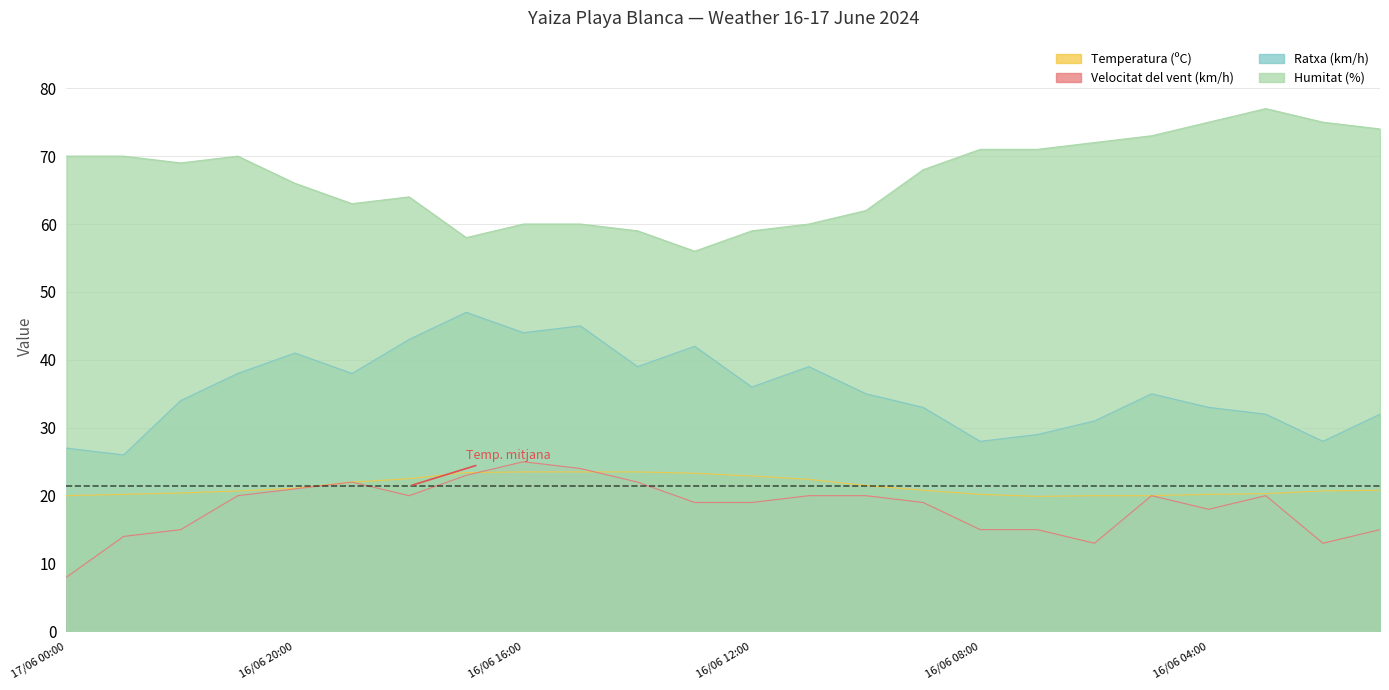

What is the total value across all series at 17/06 00:00?

125.0